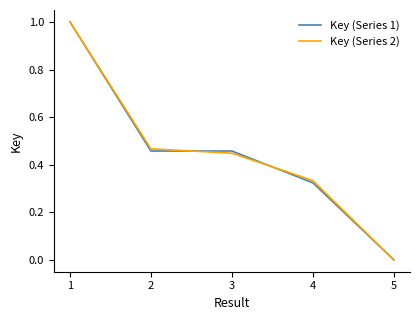

What is the maximum value for Key (Series 1)?

1.0